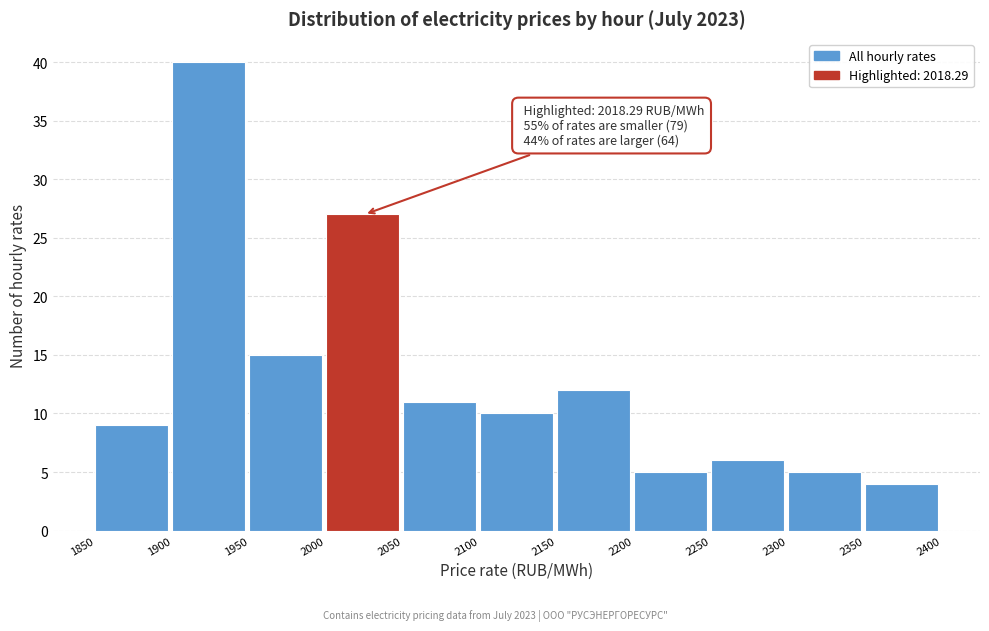

Over which range of the x-axis is the bar tallest?

1900 to 1950